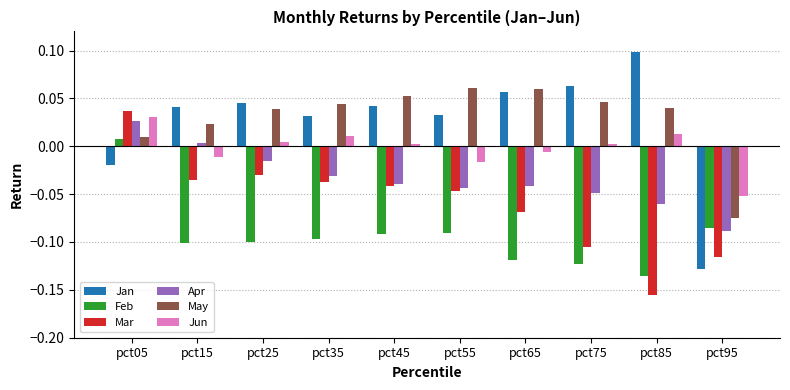

Which label corresponds to the largest value in the chart?

pct85